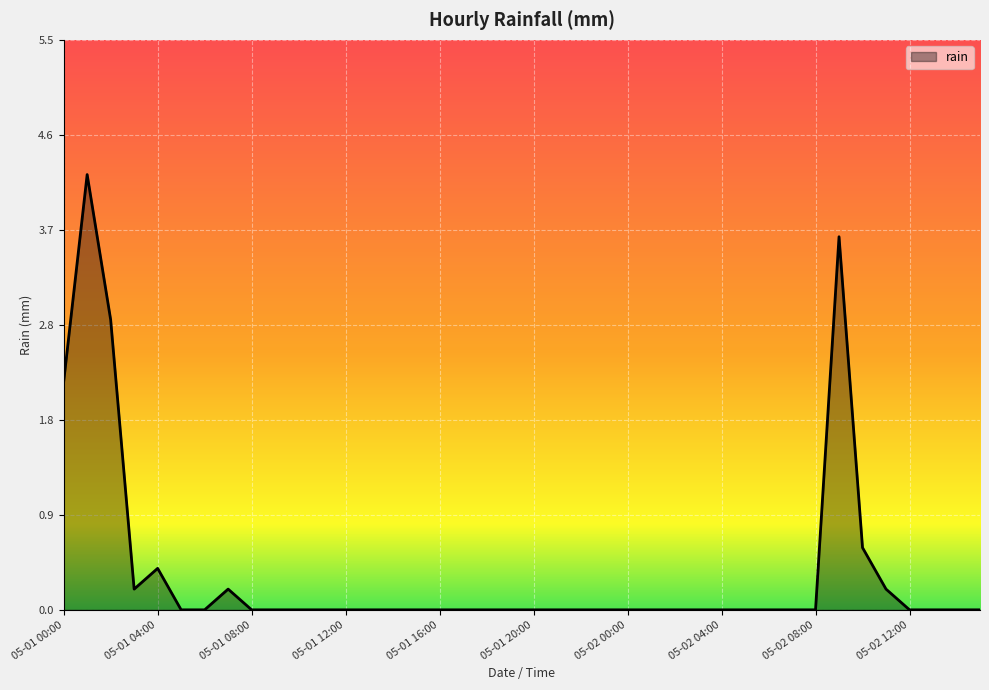

How many lines are shown in the chart?

1